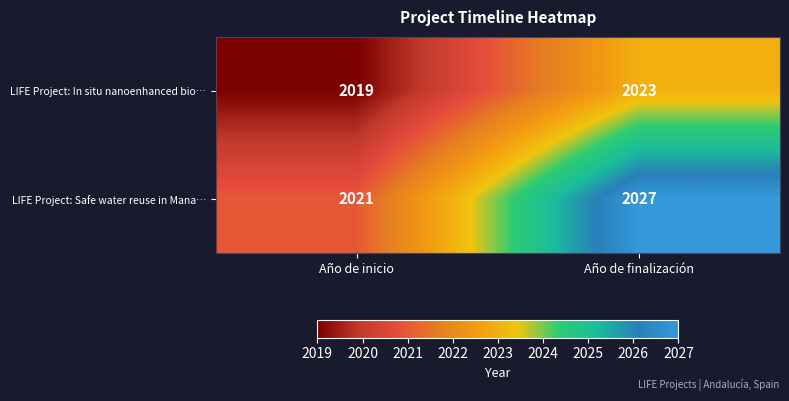

List the series in order of their peak value, highest first.

LIFE Project: Safe water reuse in Mana…, LIFE Project: In situ nanoenhanced bio…